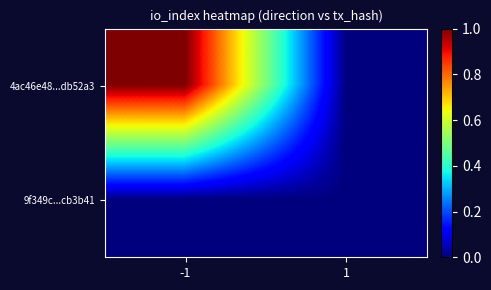

Reading left to right, list all the values displayed in this chart.

4ac46e48...db52a3: -1=1	1=0
9f349c...cb3b41: -1=0	1=0